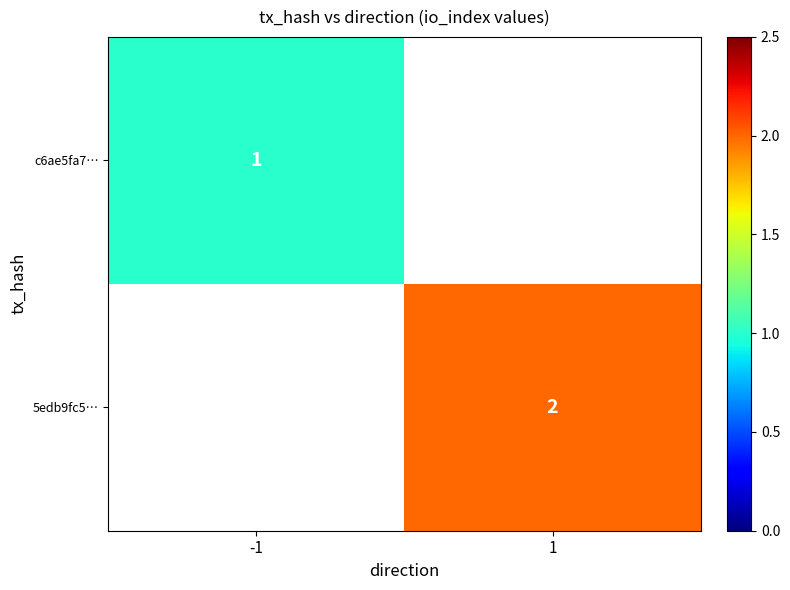

The value of 5edb9fc5… at 1 is 0.5. True or false?

False